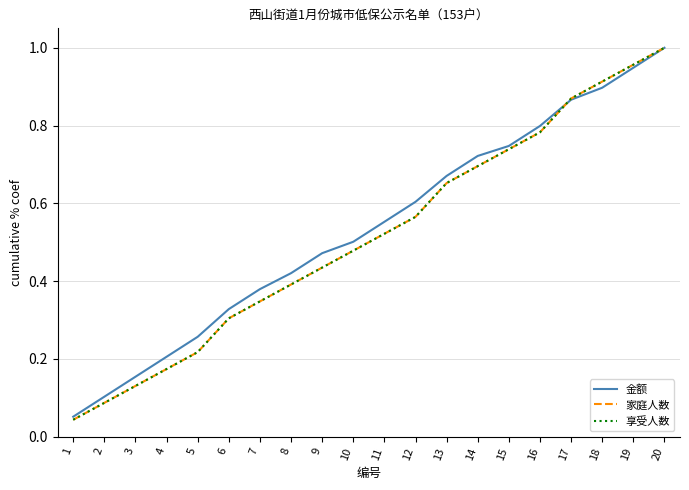

Is this an area chart (filled region under the line)?

No